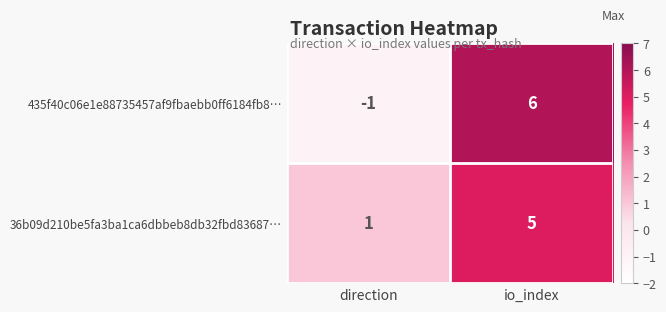

What is the difference between the highest and lowest values at io_index?

1